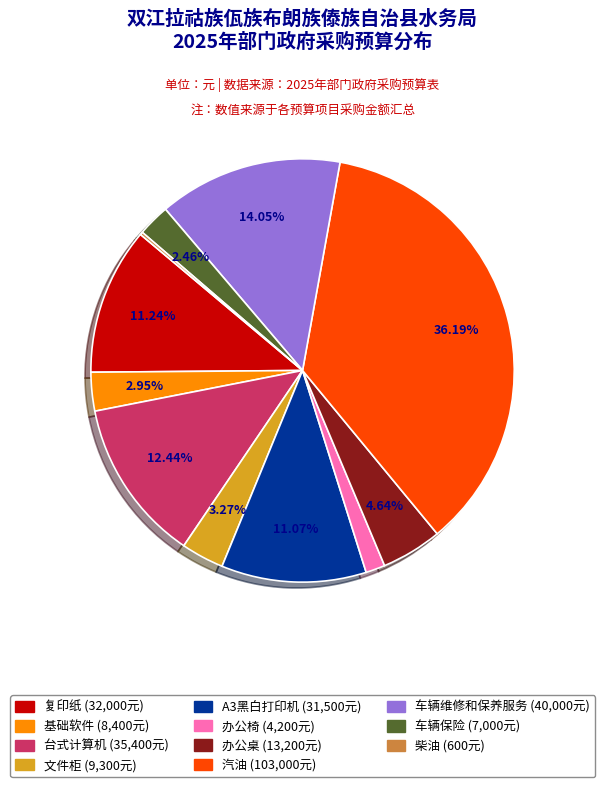

Is it true that A3黑白打印机 is 11% of the pie?

True